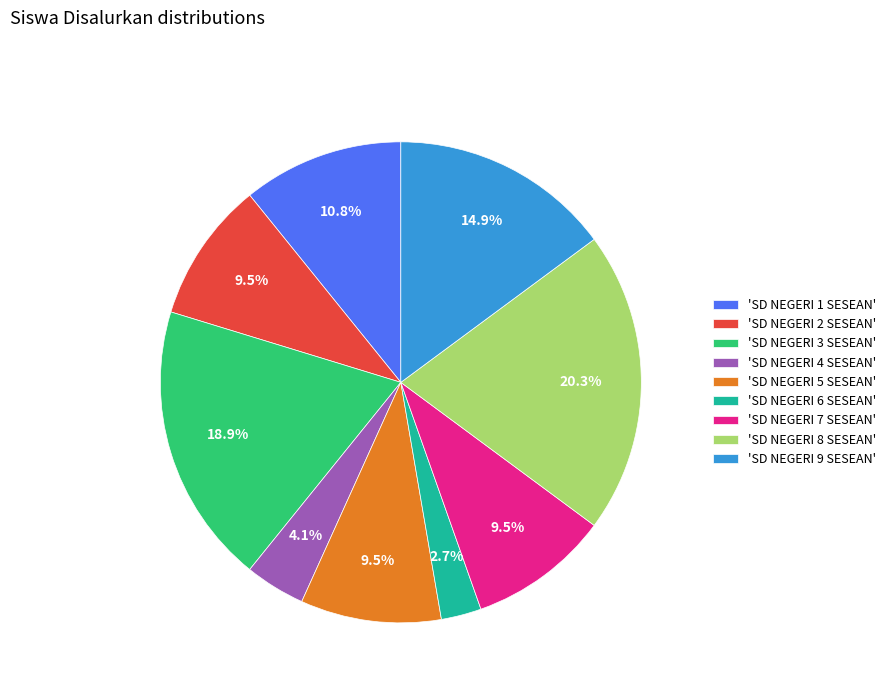

Which category has the smallest portion of the pie?

'SD NEGERI 6 SESEAN'